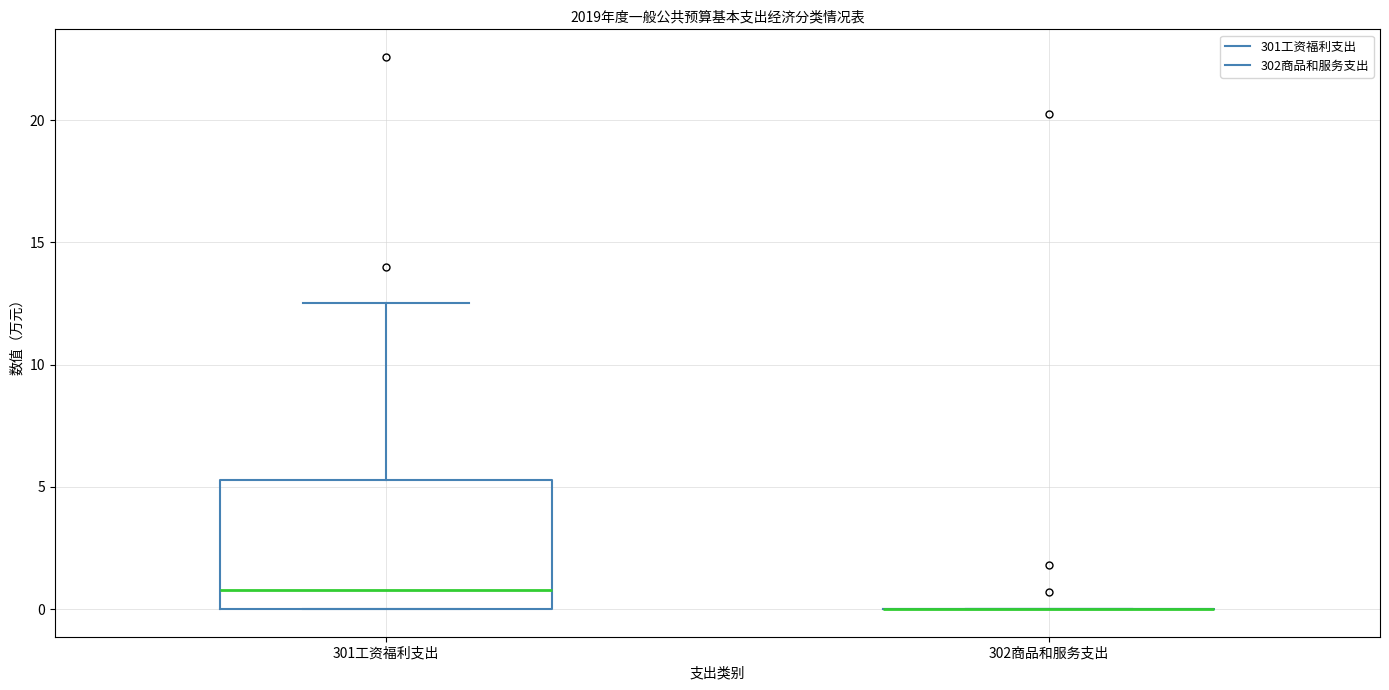

Reading left to right, read every box against the y-axis: the position of its median line, the range the box covers, and the ends of its whiskers. The values are not printed on the chart, so give them approximately, as read against the axis.

301工资福利支出: median 1.0, box 0.0 to 5.5, whiskers 0.0 to 12.5
302商品和服务支出: box collapsed to a line at 0.0, whiskers 0.0 to 0.0